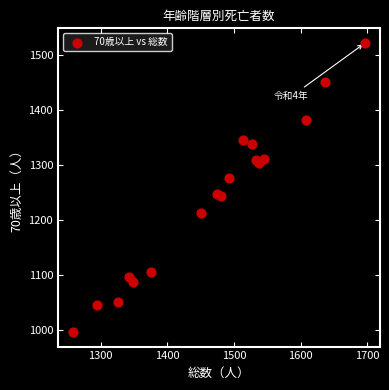

What is the range of X values (max minus min)?

439